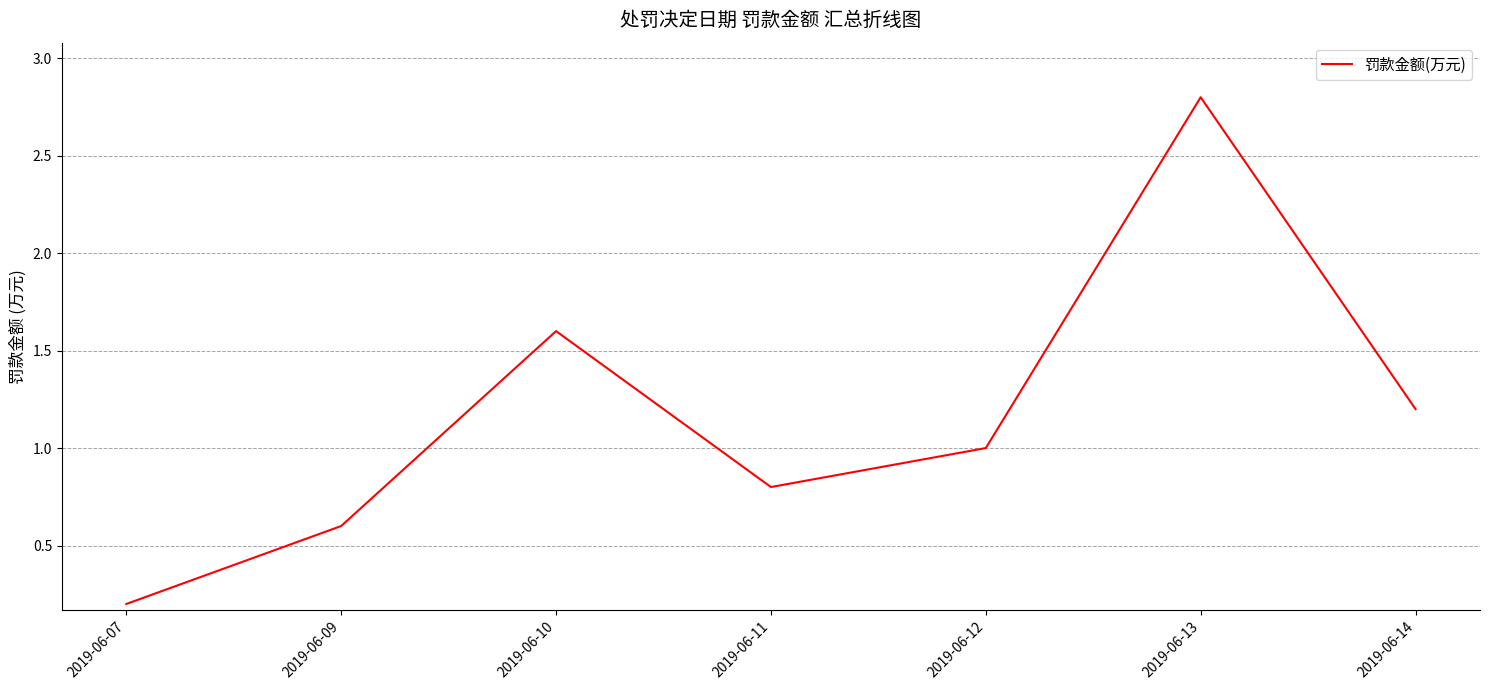

What is the smallest value displayed?

0.2